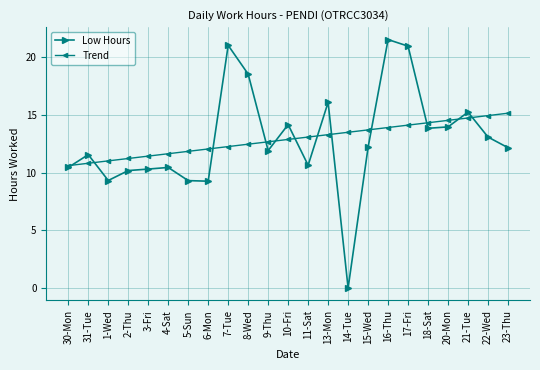

How many lines are shown in the chart?

2